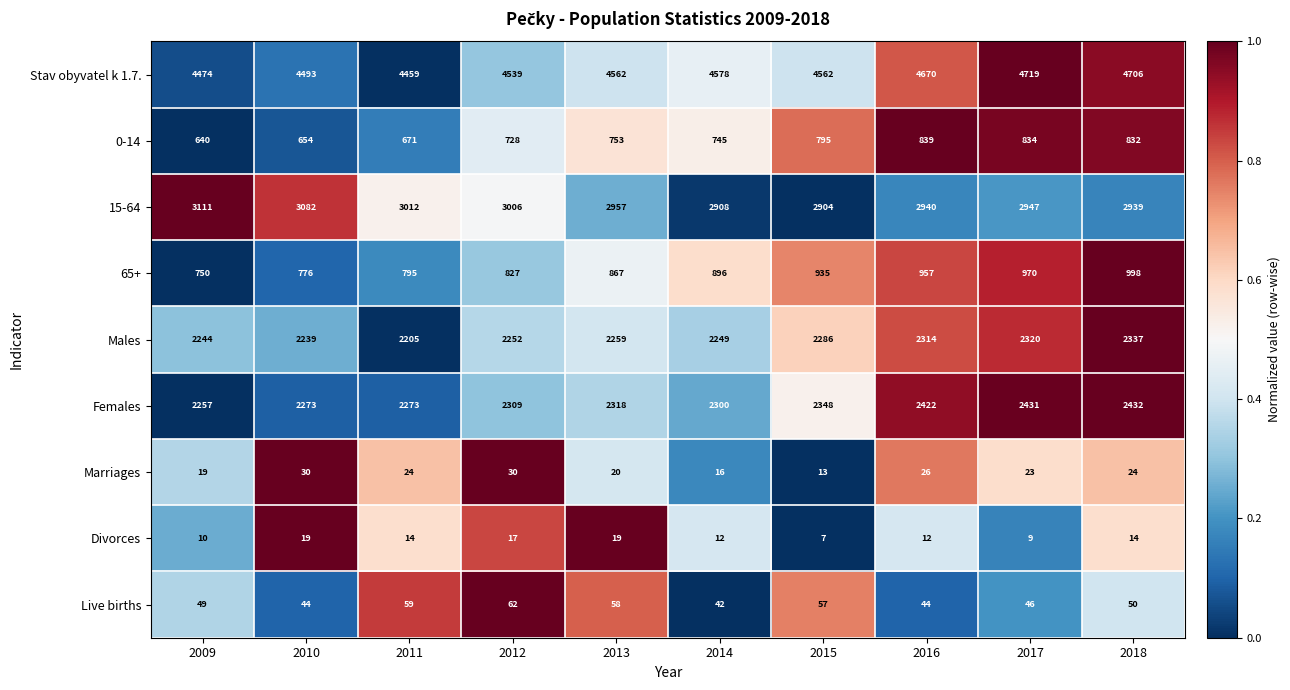

At how many categories does at least one series exceed 3918?

10